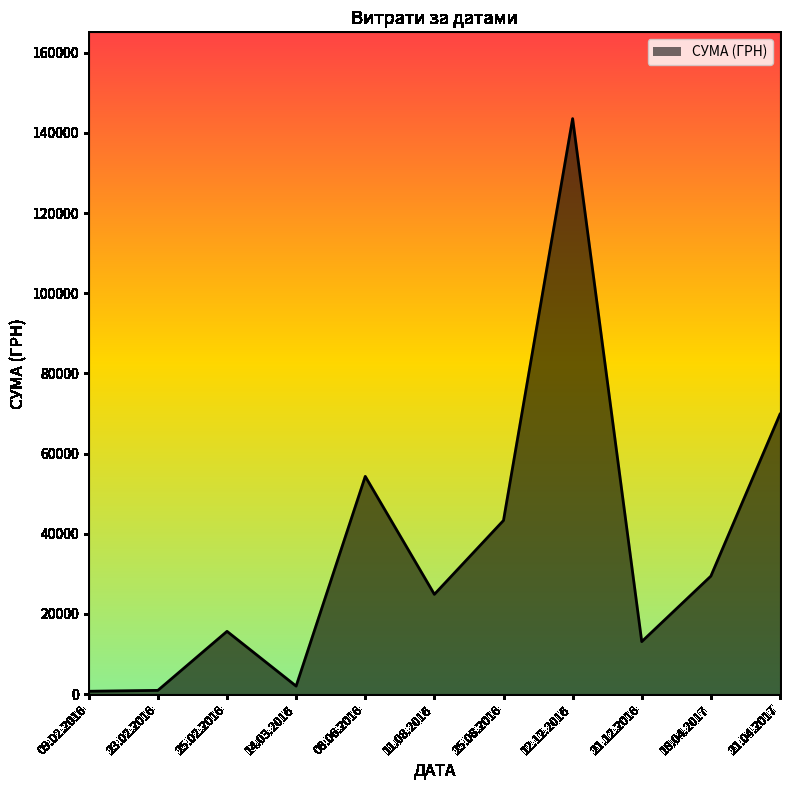

What is the change in value from 25.02.2016 to 12.12.2016?

+127903.8